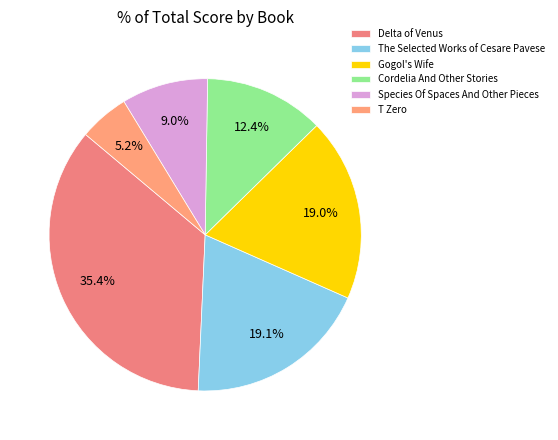

Which slice is the largest?

Delta of Venus